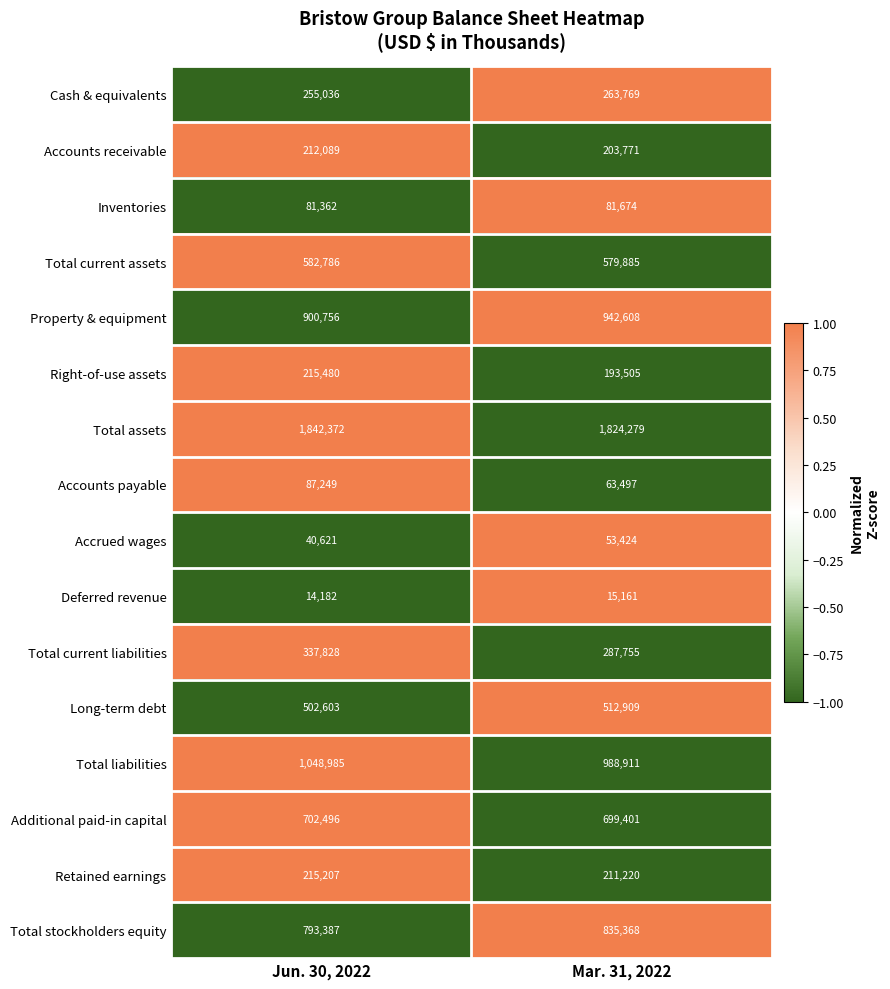

At which category is the sum across all series the highest?

Jun. 30, 2022